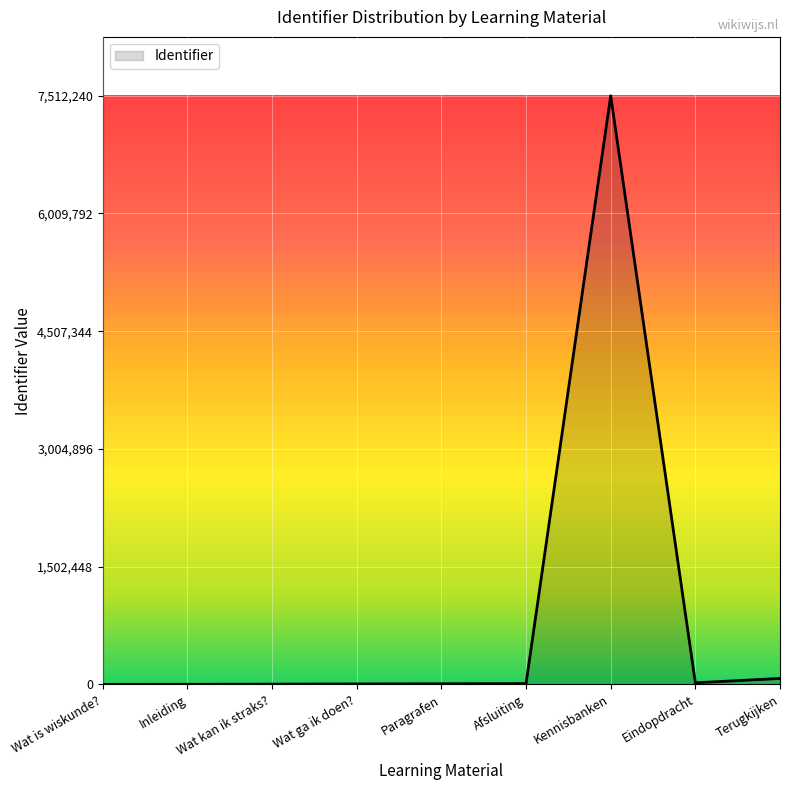

What is the difference between the maximum and minimum values?

7512240.0